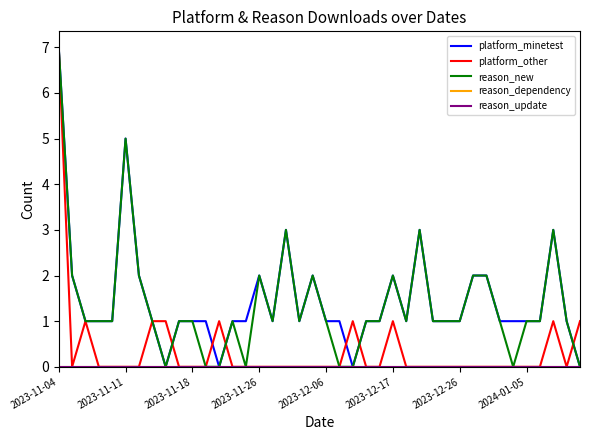

How many values in platform_other are above zero?

9